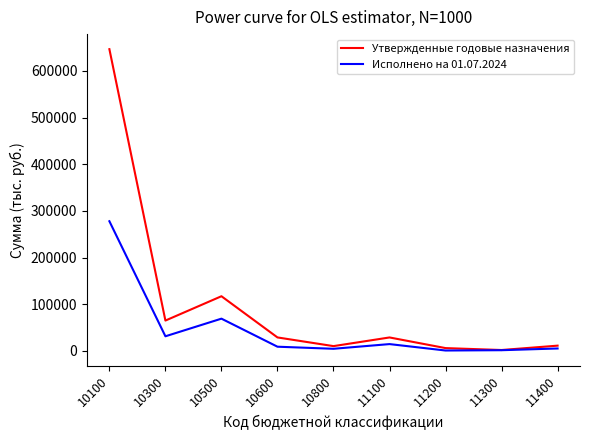

What is the maximum value for Утвержденные годовые назначения?

646704.3